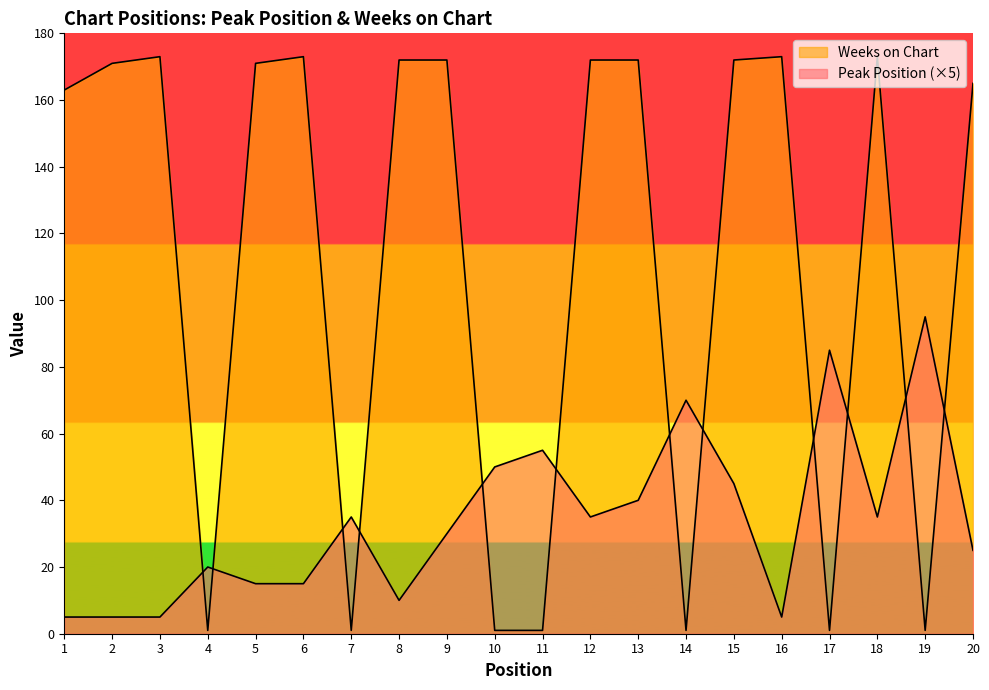

Which series has the widest spread of values?

Weeks on Chart